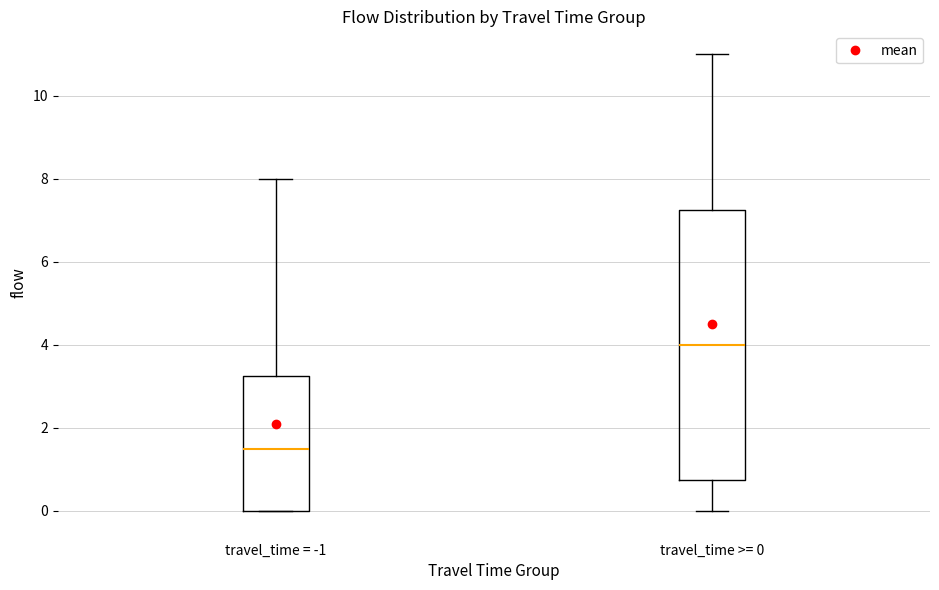

Reading left to right, read every box against the y-axis: the position of its median line, the range the box covers, and the ends of its whiskers. The values are not printed on the chart, so give them approximately, as read against the axis.

travel_time = -1: median 1.6, box 0.0 to 3.2, whiskers 0.0 to 8.0
travel_time >= 0: median 4.0, box 0.8 to 7.2, whiskers 0.0 to 11.0